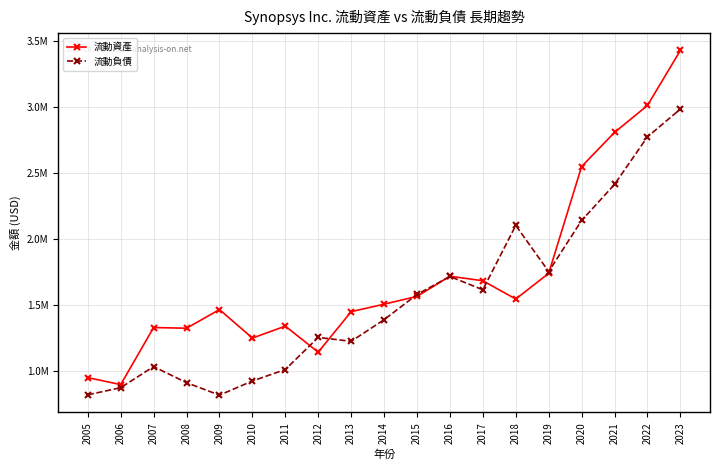

Does the chart have visible grid lines?

Yes